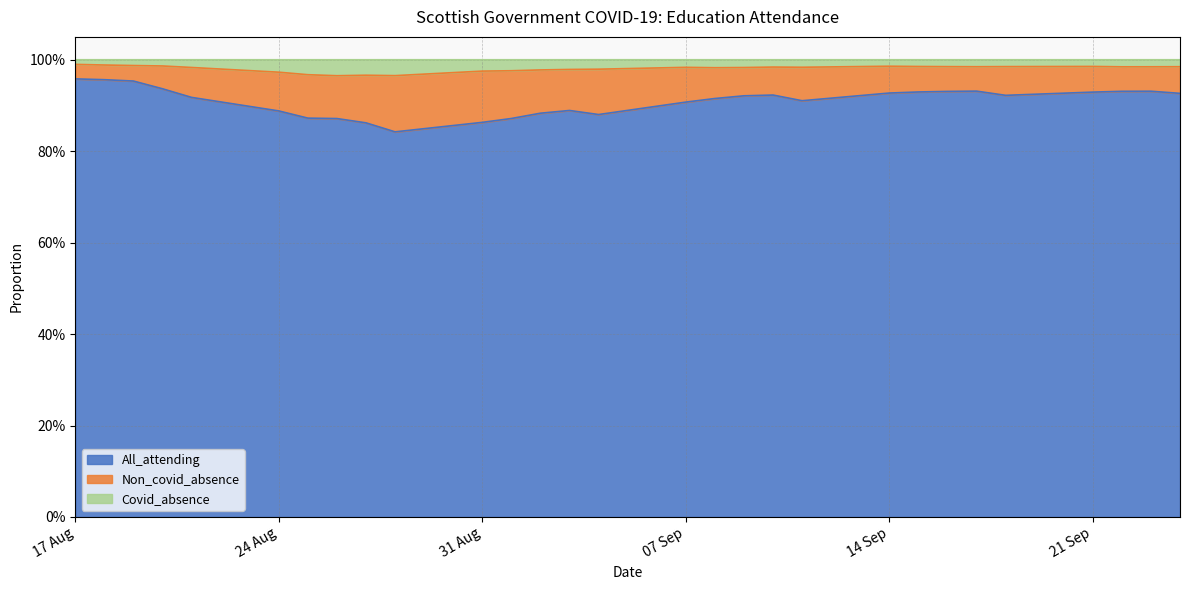

Count the Covid_absence values in the range 0 to 1.

29